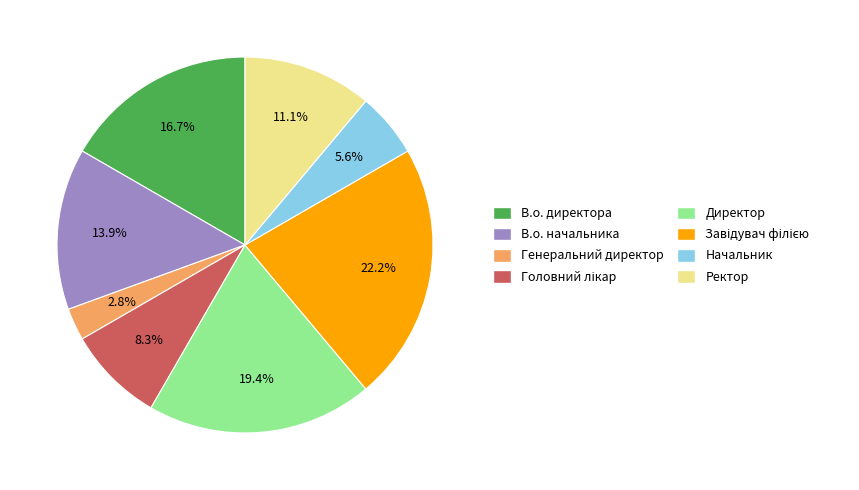

What percentage do В.о. начальника and Директор together represent?

33.3%